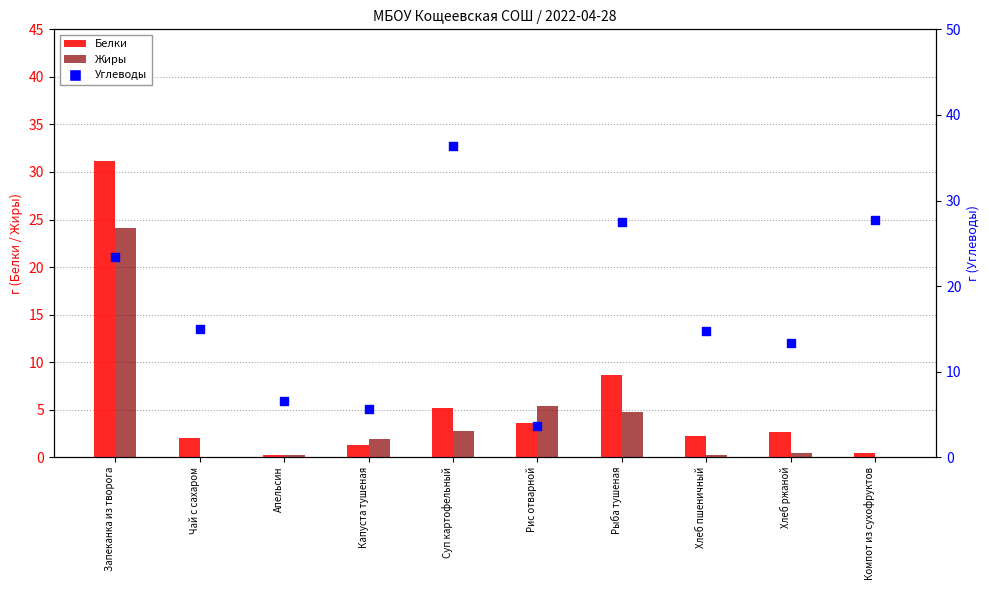

At which category is the sum across all series the highest?

Запеканка из творога